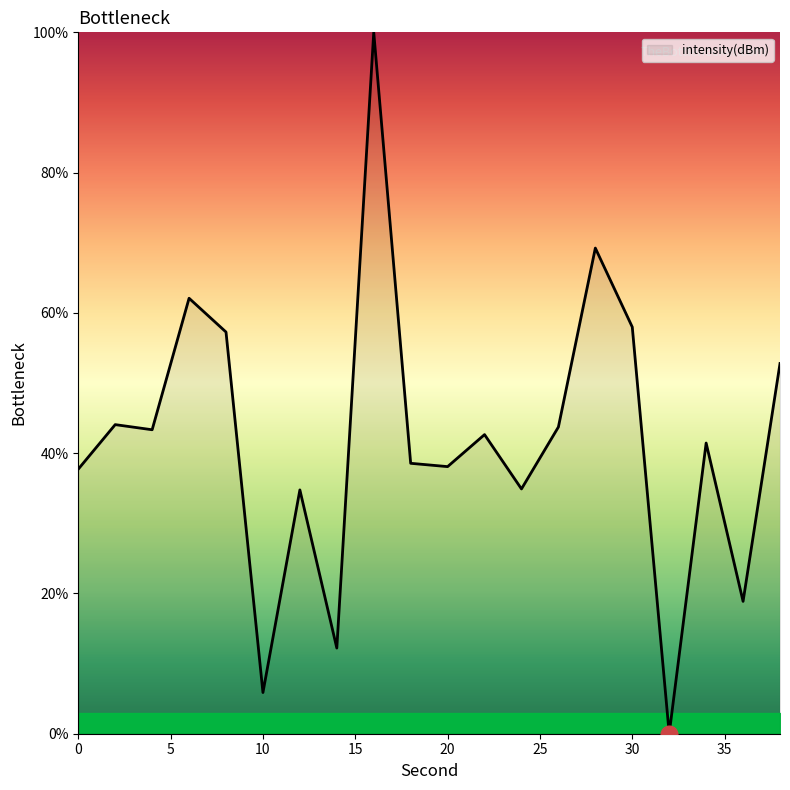

Does the chart display data point markers on the line(s)?

No